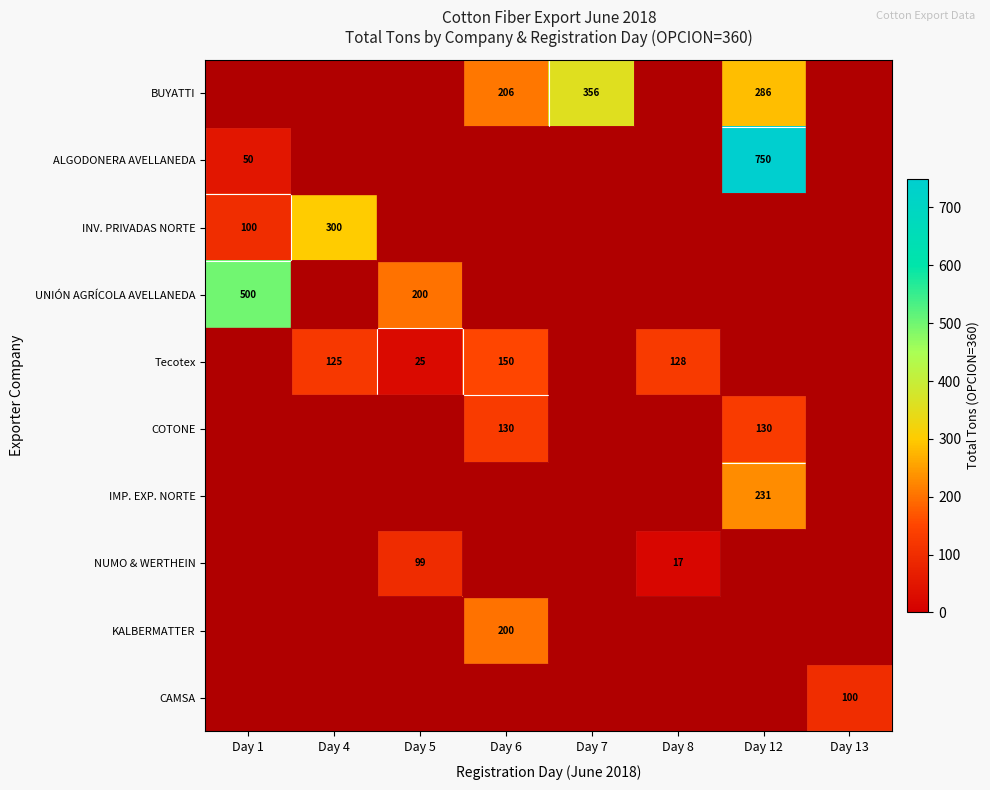

At how many categories does at least one series exceed 660?

1